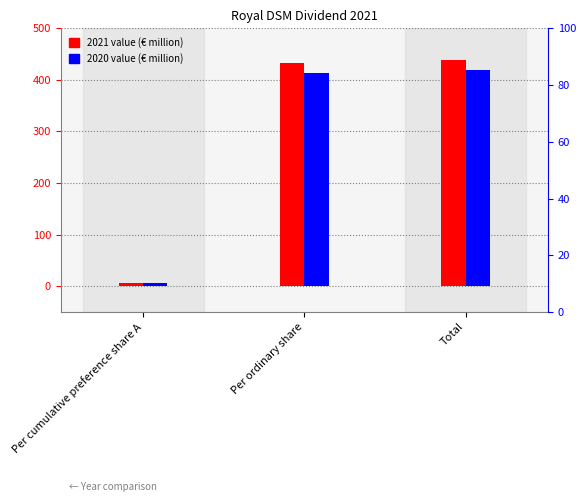

What is the average value of the 2021 series?

292